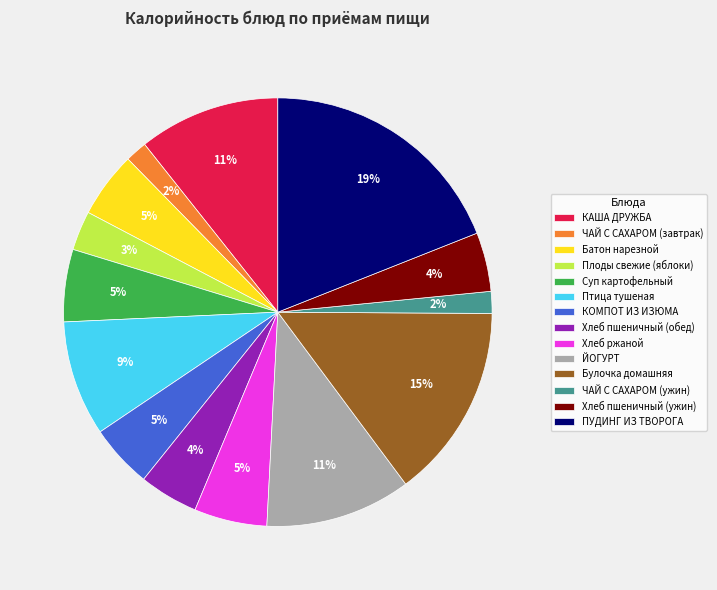

Is there a majority slice in this chart?

No